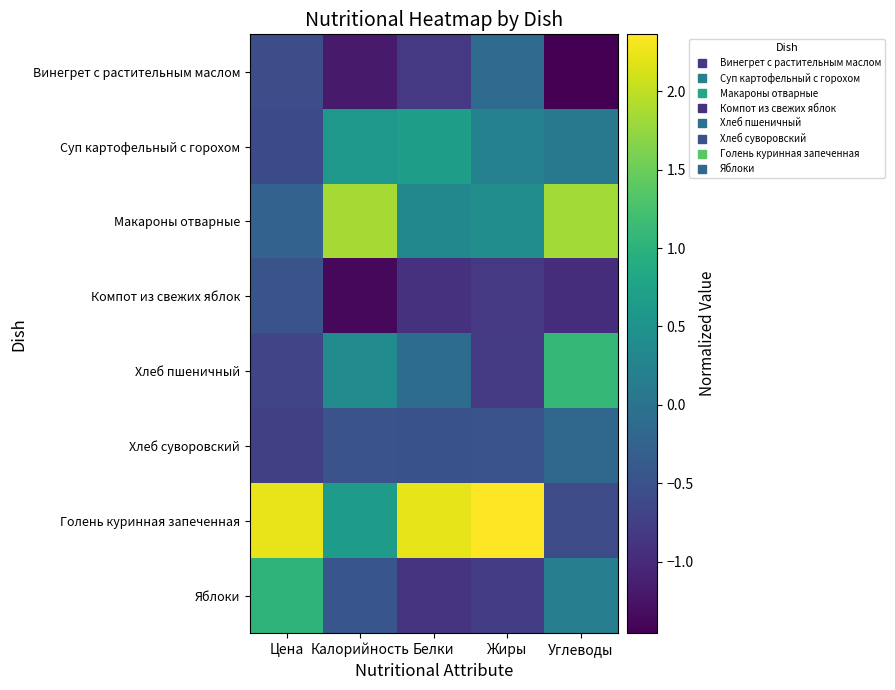

Which label corresponds to the largest value in the chart?

Жиры